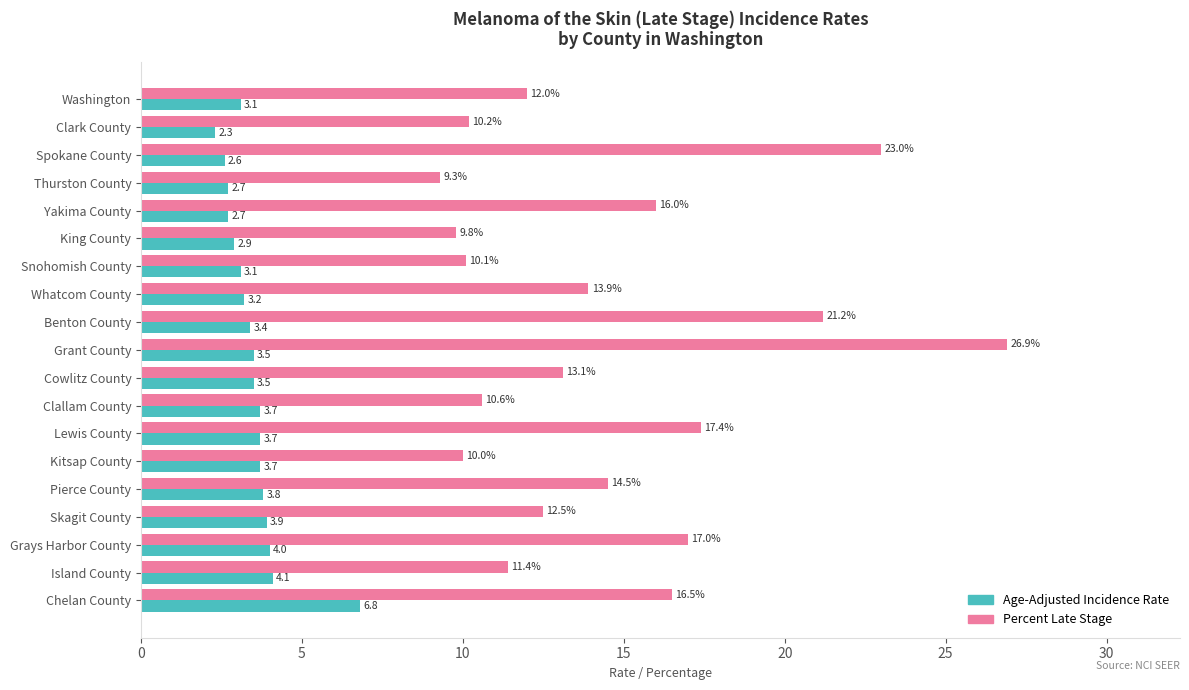

The Percent Late Stage series shows 11.4 at Island County. True or false?

True